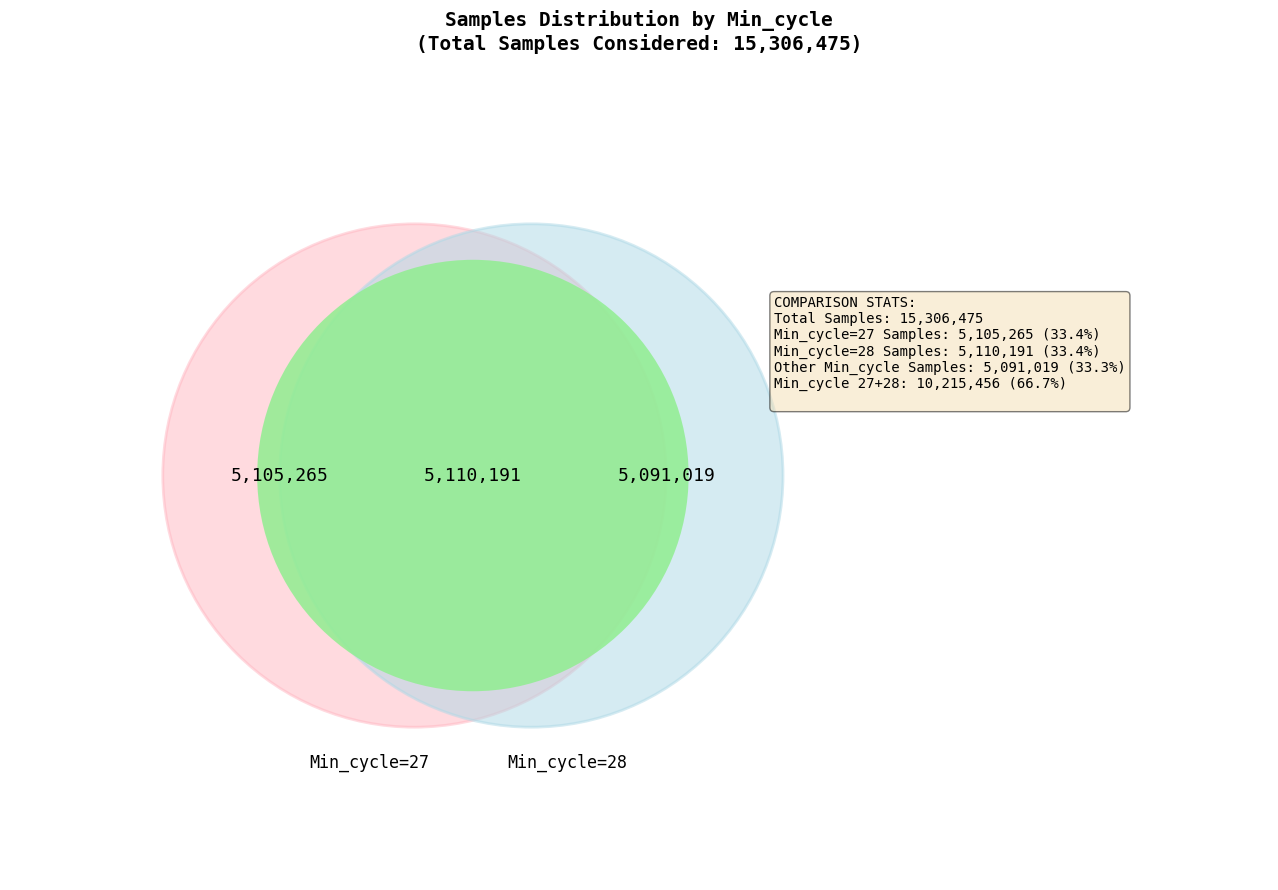

What percentage is the Min_cycle_other slice, to the nearest percent?

33%